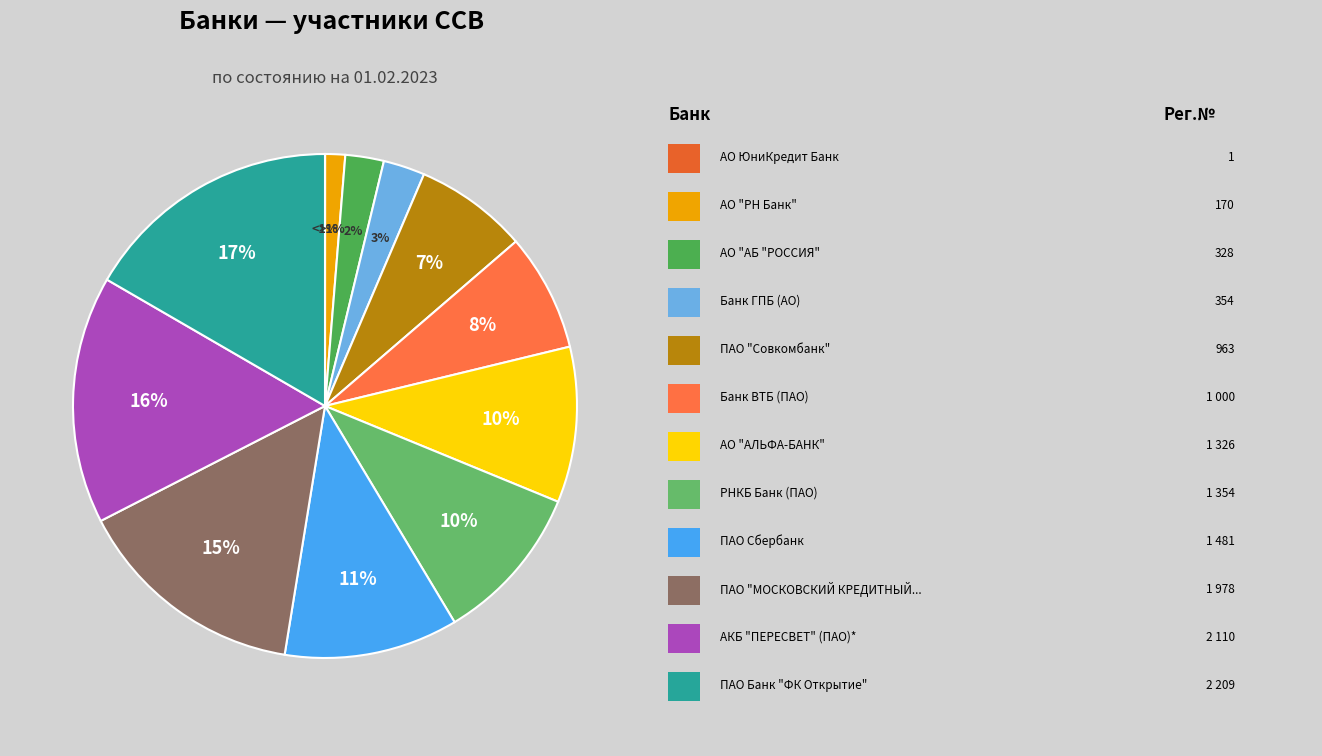

True or false: АО "АЛЬФА-БАНК" accounts for 1% of the total.

False